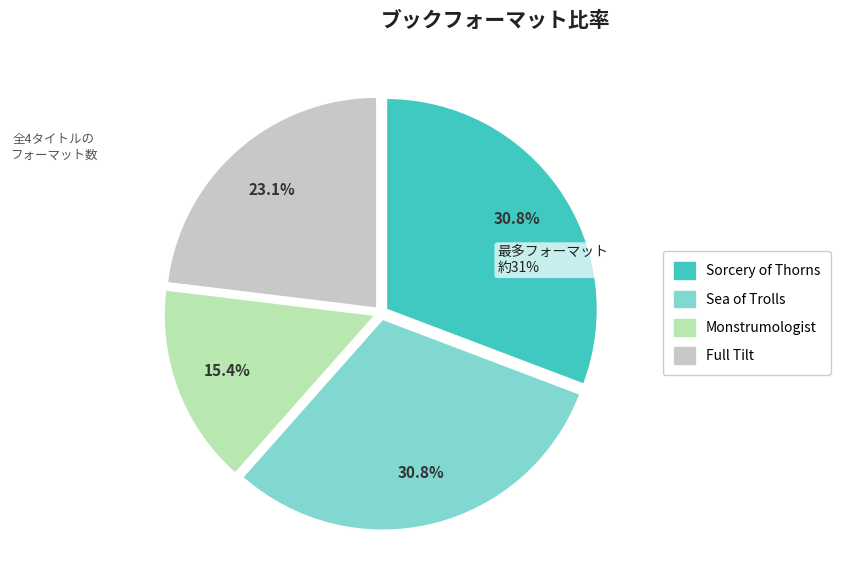

How many slices are in this pie chart?

4